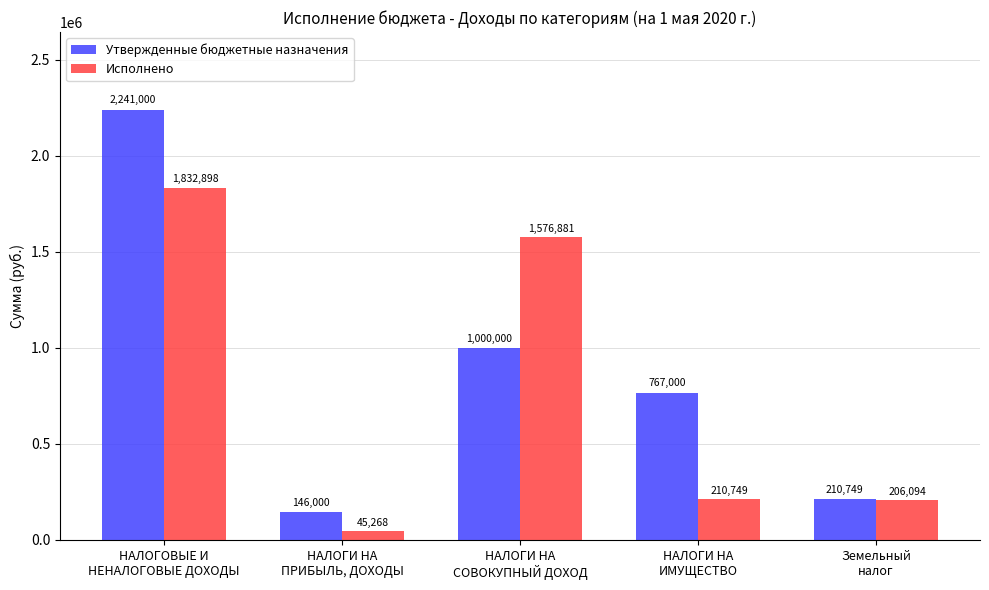

Which series changed the most between НАЛОГОВЫЕ И
НЕНАЛОГОВЫЕ ДОХОДЫ and Земельный
налог?

Утвержденные бюджетные назначения